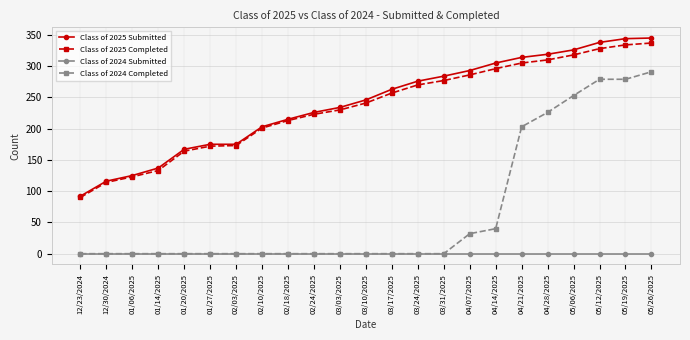

Which series has the largest total across all categories?

Class of 2025 Submitted